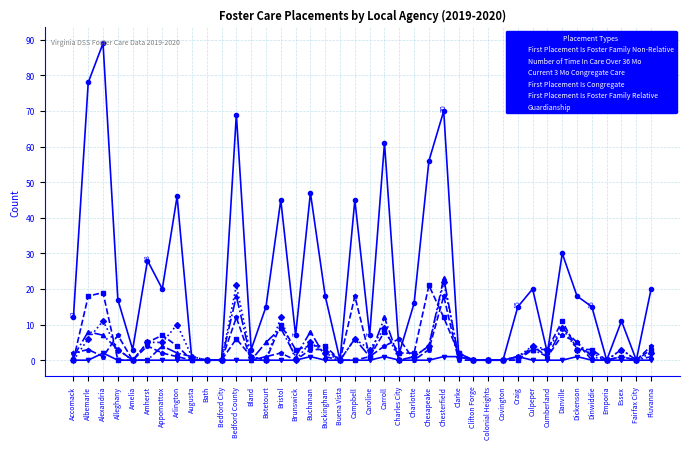

True or false: Number of Time In Care Over 36 Mo has a value of 9 at Albemarle.

False